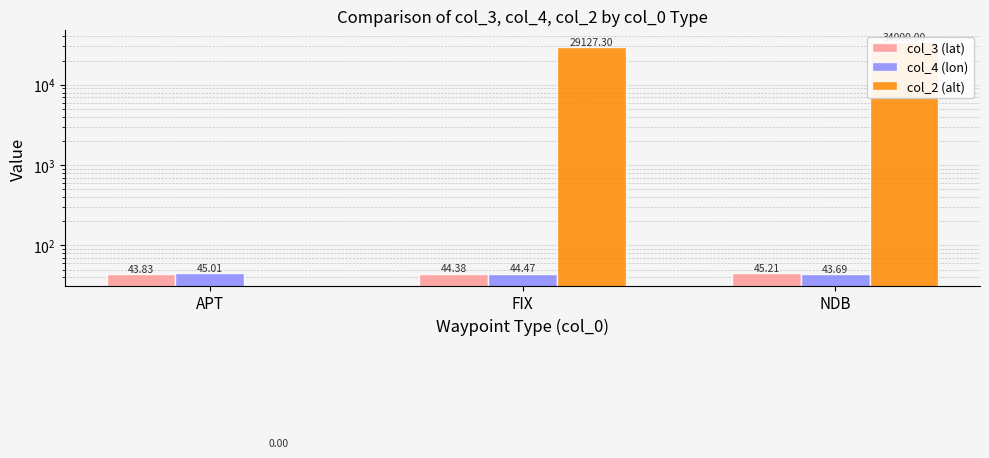

How many positive values does the col_2 (alt) series have?

2